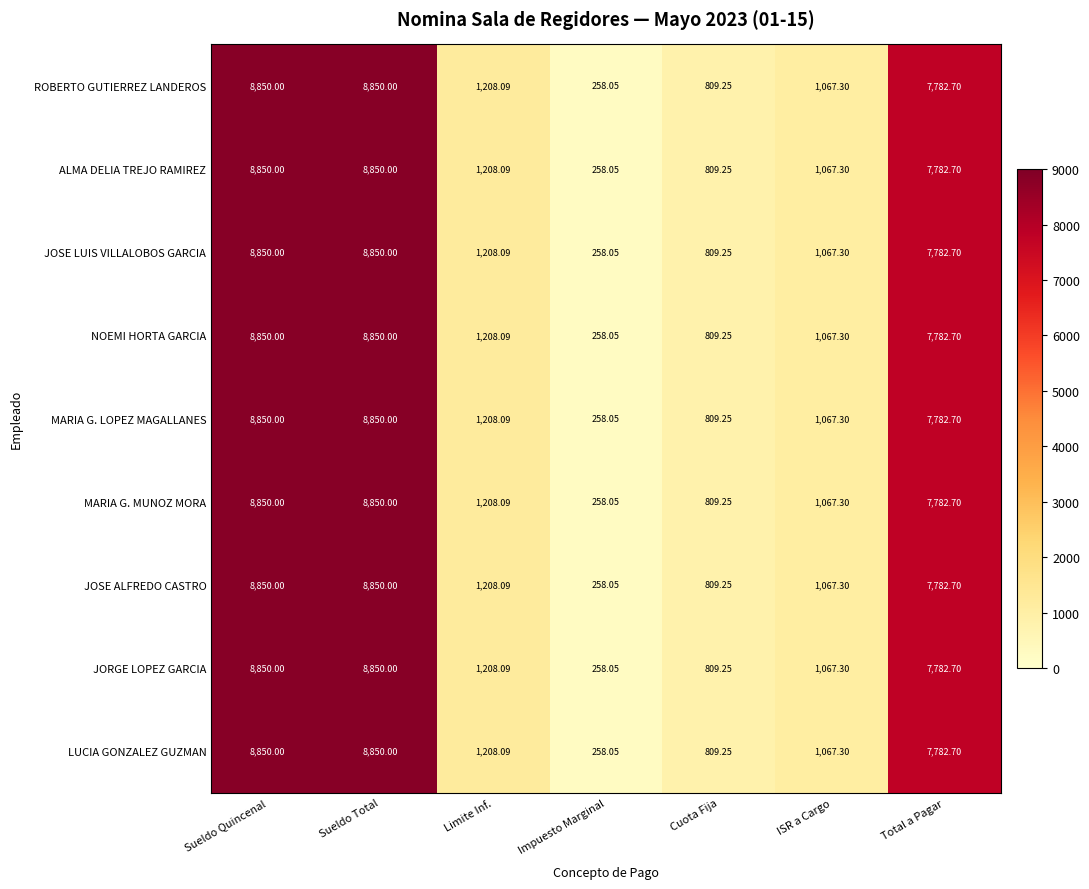

At which label does JOSE ALFREDO CASTRO first exceed 1208?

Sueldo Quincenal